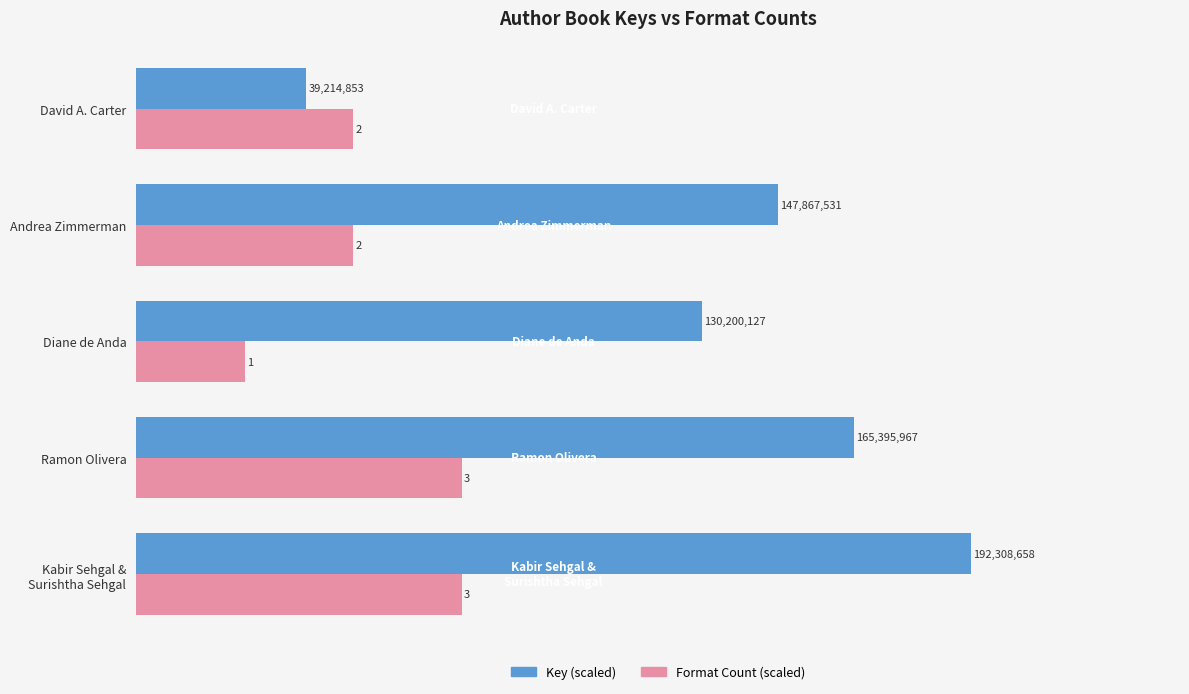

Does the chart contain stacked bars?

No